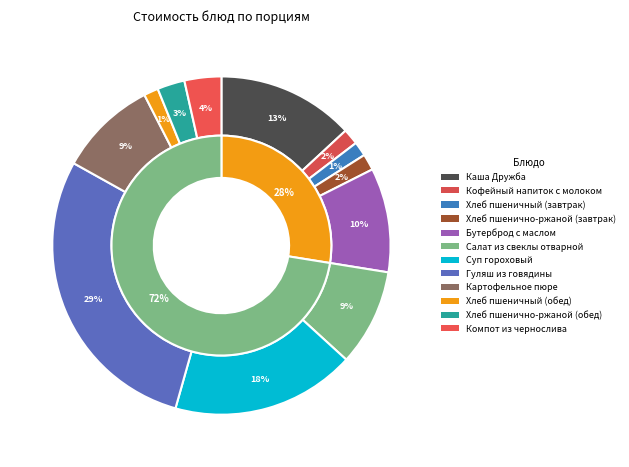

To the nearest percent, what is the average slice percentage?

8%